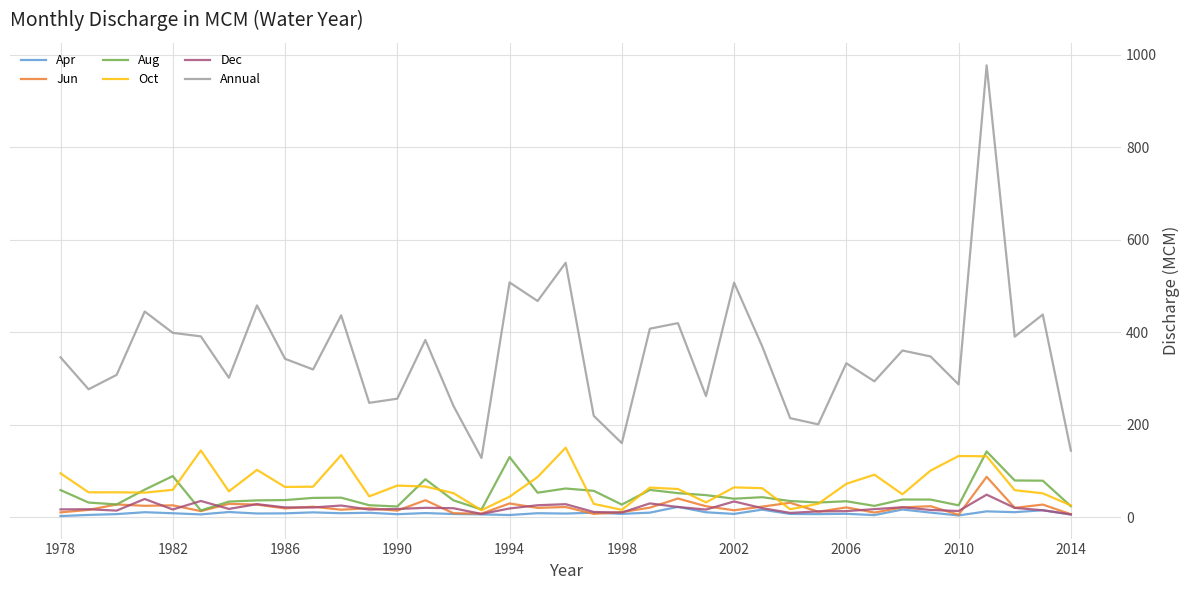

How many lines are shown in the chart?

6